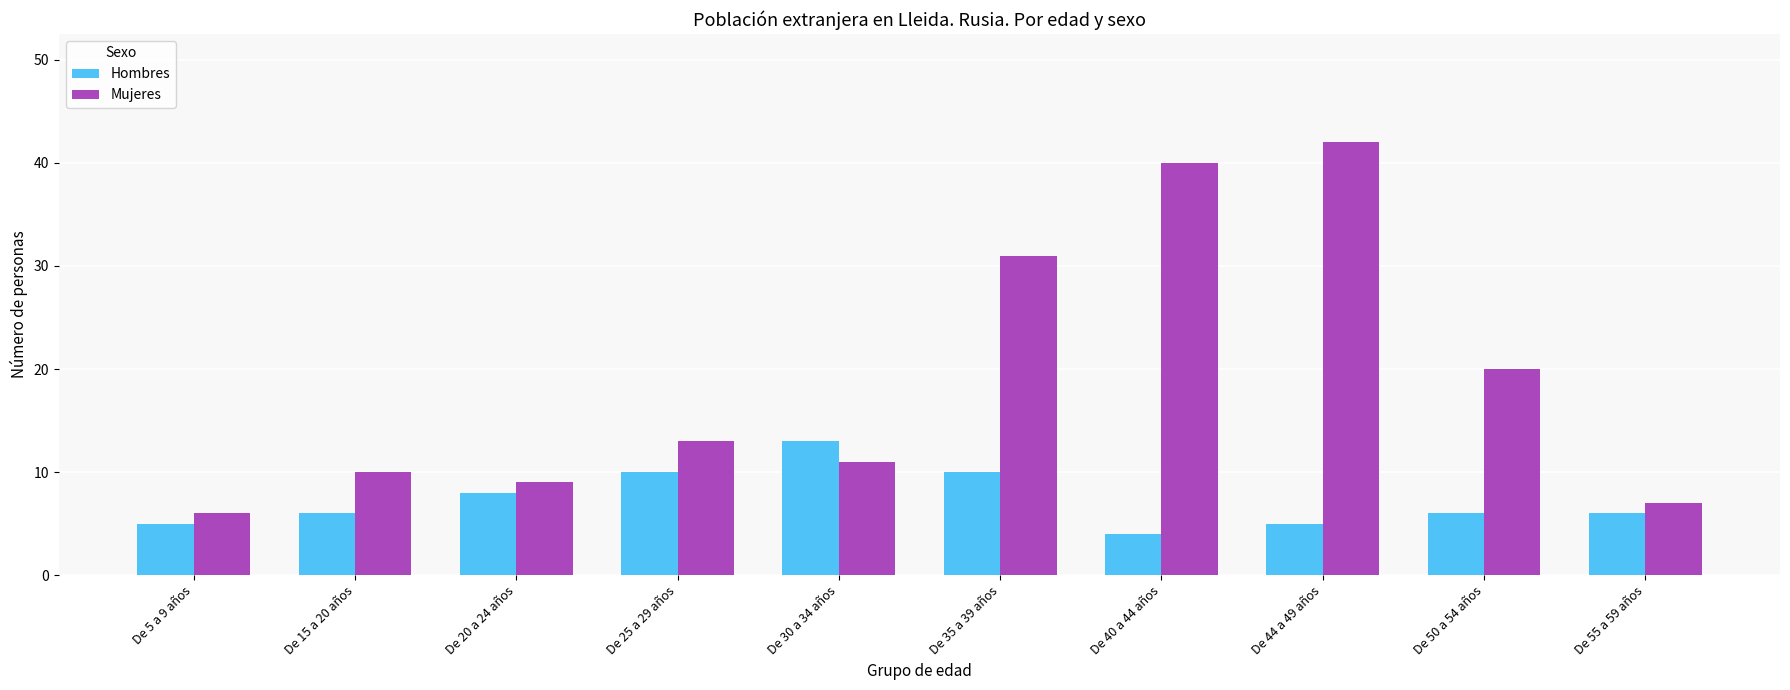

Reading left to right, transcribe all the data shown in this chart.

Hombres: De 5 a 9 años=5	De 15 a 20 años=6	De 20 a 24 años=8	De 25 a 29 años=10	De 30 a 34 años=13	De 35 a 39 años=10	De 40 a 44 años=4	De 44 a 49 años=5	De 50 a 54 años=6	De 55 a 59 años=6
Mujeres: De 5 a 9 años=6	De 15 a 20 años=10	De 20 a 24 años=9	De 25 a 29 años=13	De 30 a 34 años=11	De 35 a 39 años=31	De 40 a 44 años=40	De 44 a 49 años=42	De 50 a 54 años=20	De 55 a 59 años=7